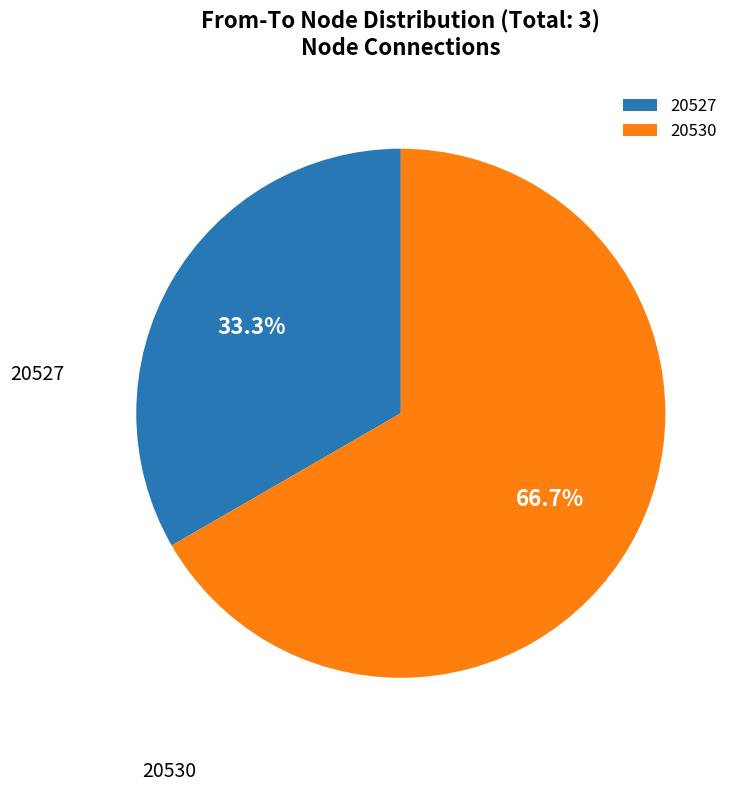

True or false: 20530 accounts for 20% of the total.

False